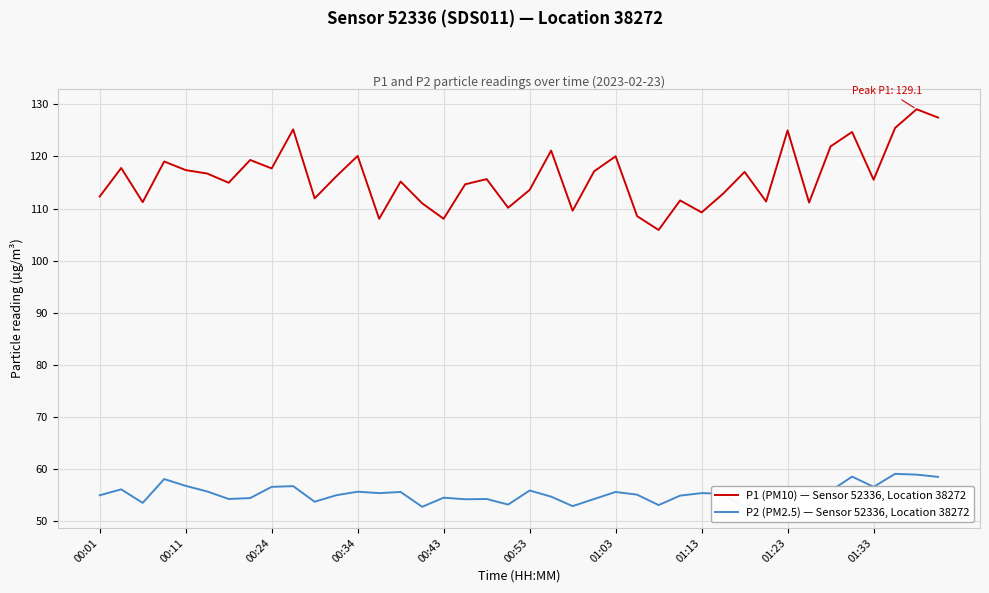

Is it true that P1 (PM10) — Sensor 52336, Location 38272 equals 72.9 at 01:23?

False